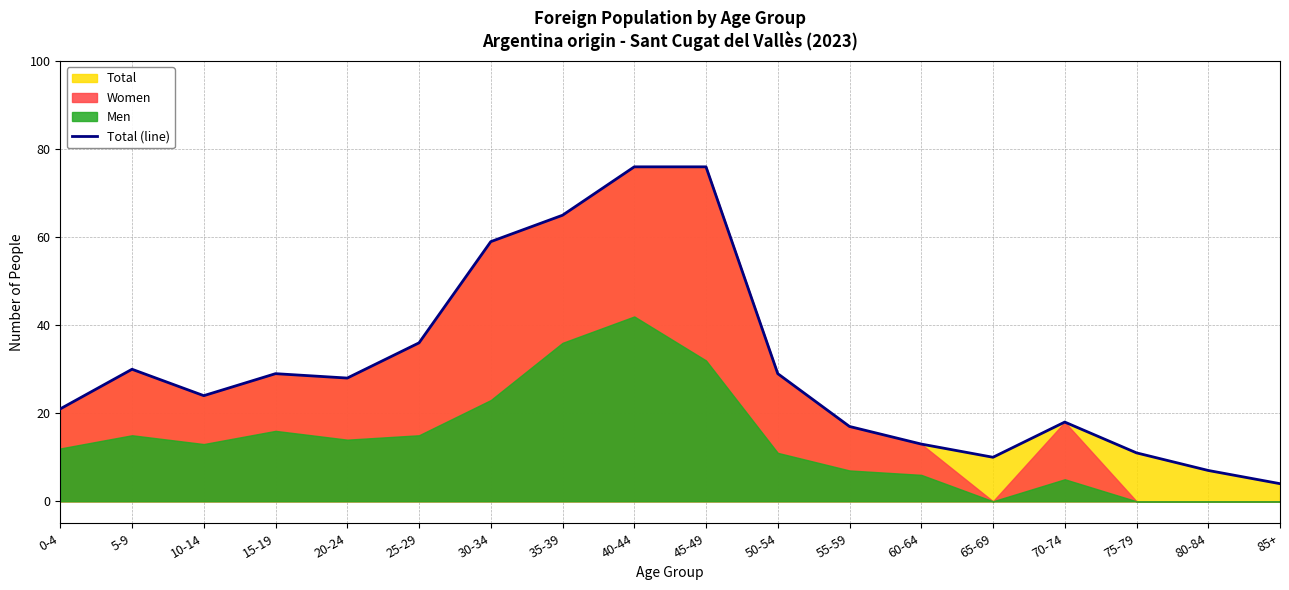

What is the ratio of the value at 70-74 to the value at 0-4?

0.9